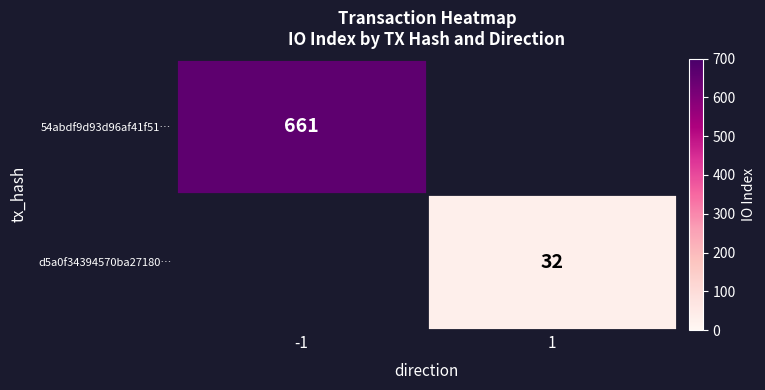

At which category is the sum across all series the highest?

-1